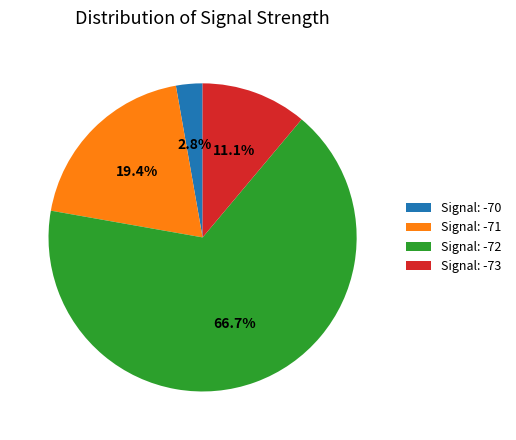

Rank the categories by value from lowest to highest.

Signal: -70, Signal: -73, Signal: -71, Signal: -72